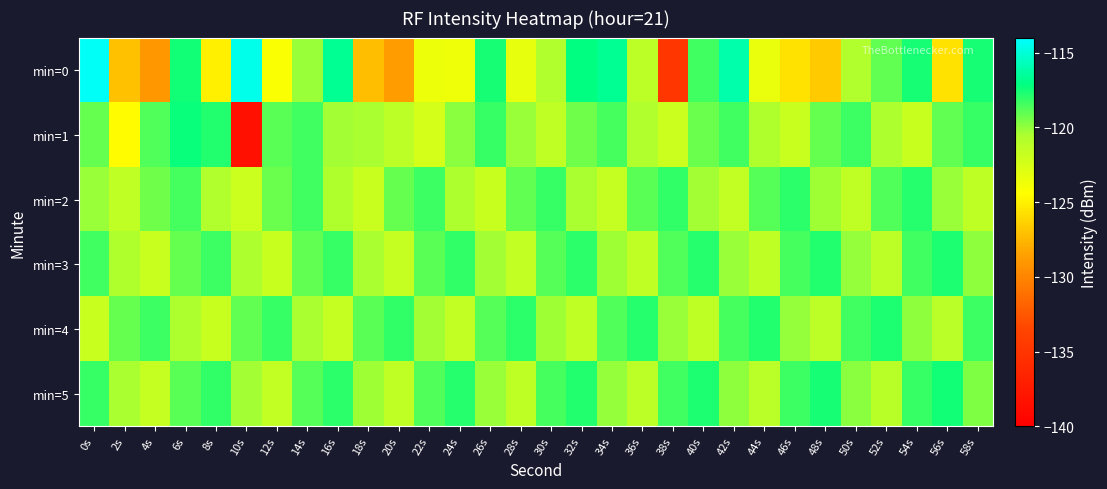

Which series has the largest total across all categories?

min=5